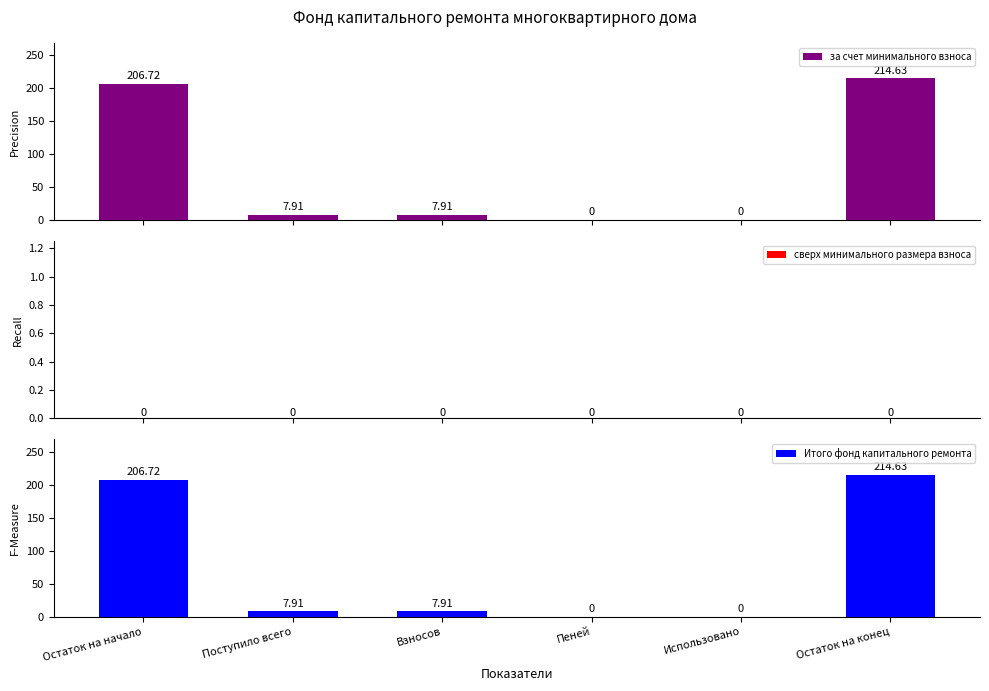

How many values in the Итого фонд капитального ремонта series exceed 7?

4